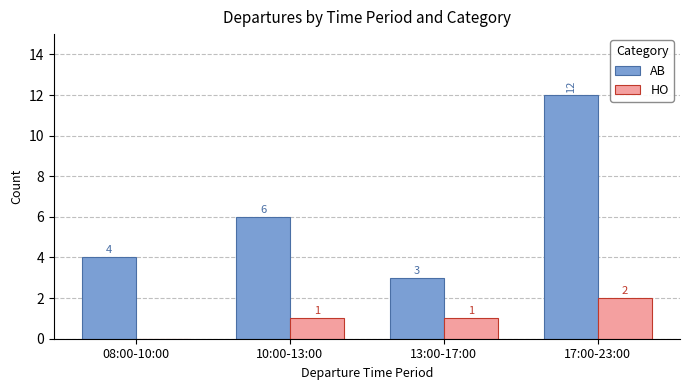

Which series has the largest total across all categories?

AB